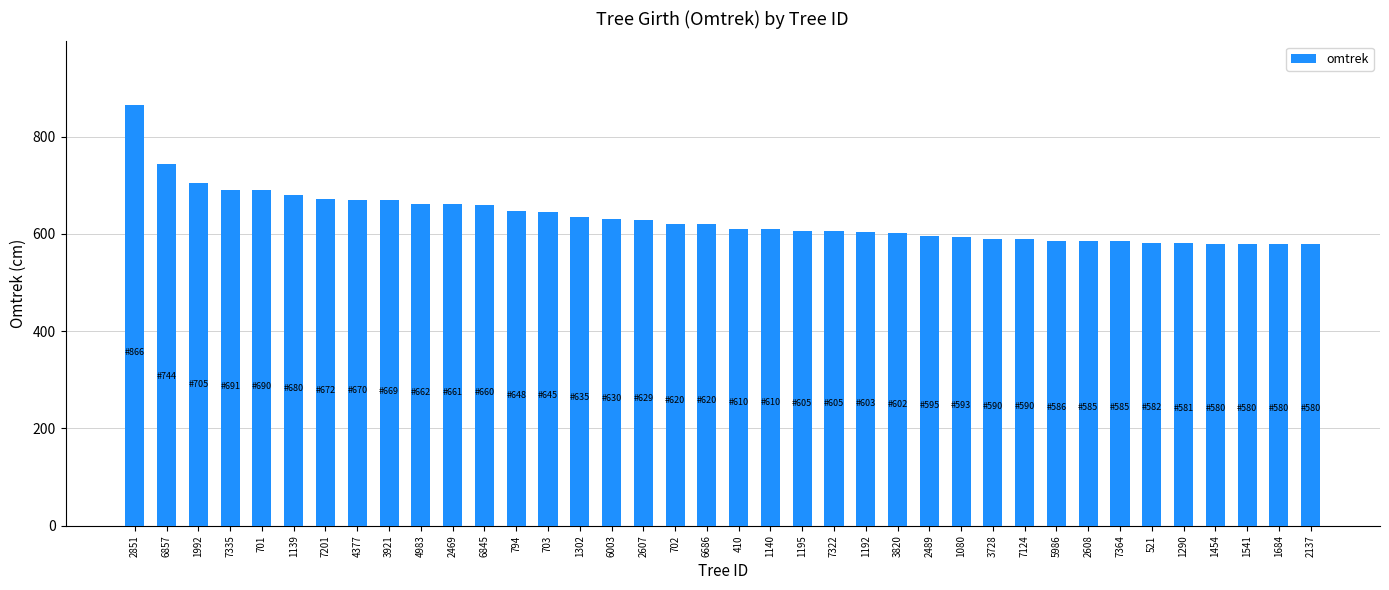

At which category does the chart reach its peak across all series?

2851